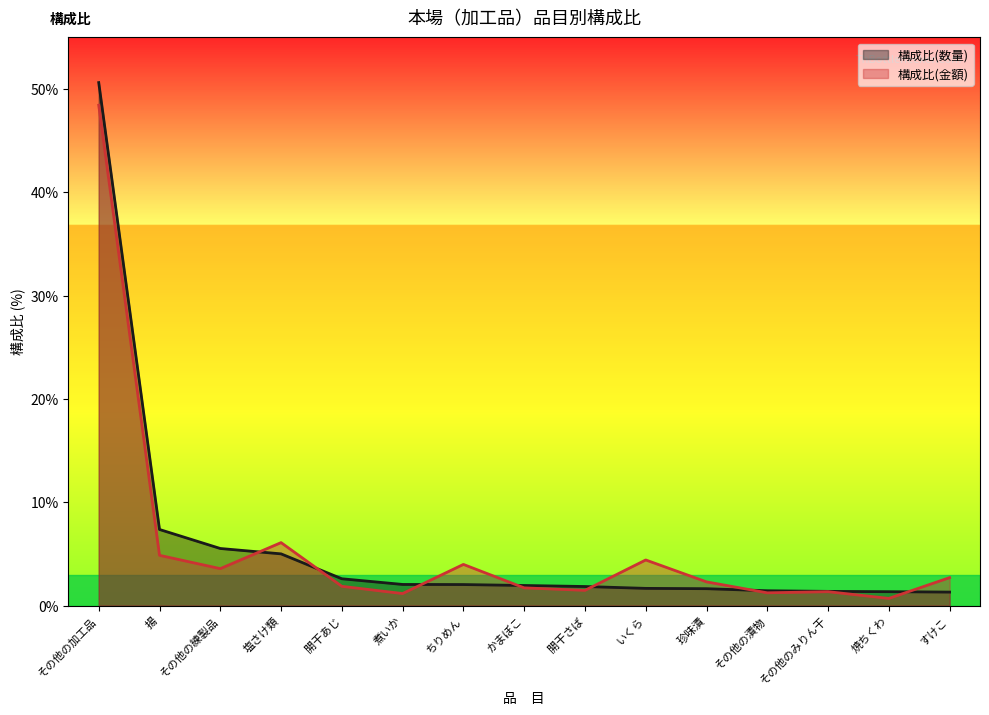

Which series has the largest total across all categories?

構成比(数量)